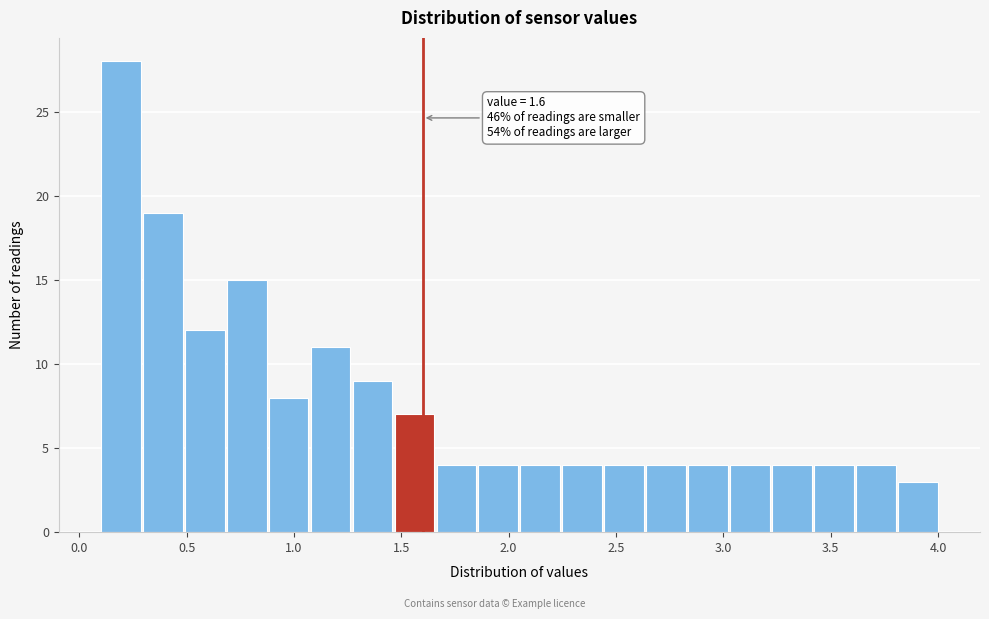

Read against the x-axis, roughly where is the centre of the tallest bar?

0.20